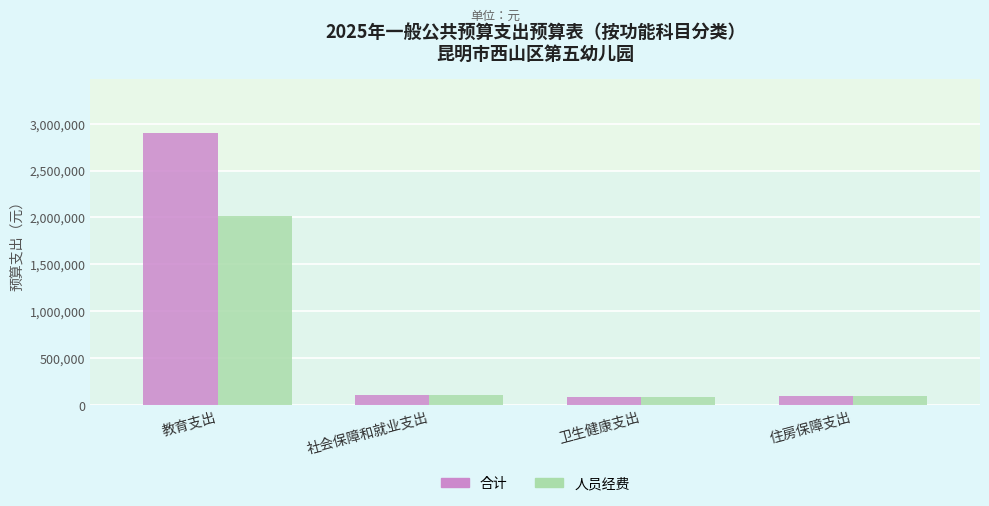

What value does the 合计 series have at 住房保障支出?

100464.0